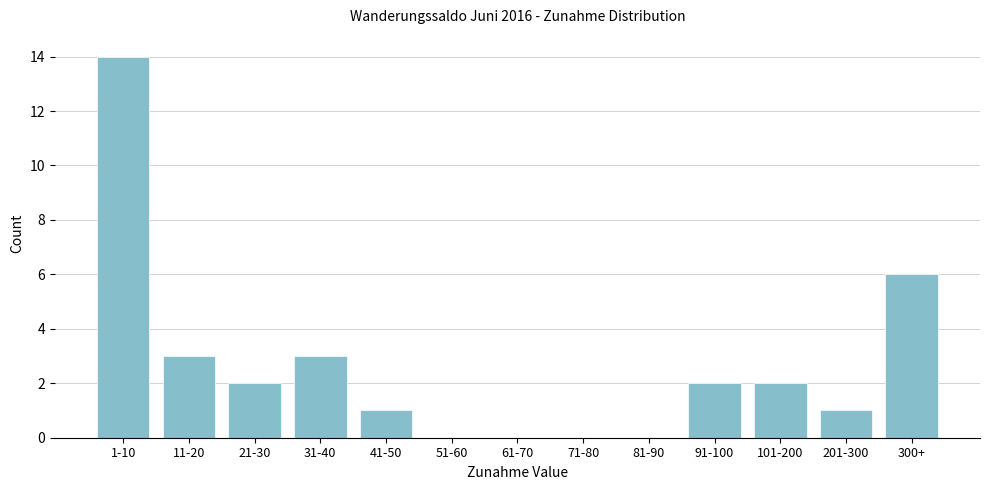

Reading left to right, list all the values displayed in this chart.

1-10=14	11-20=3	21-30=2	31-40=3	41-50=1	51-60=0	61-70=0	71-80=0	81-90=0	91-100=2	101-200=2	201-300=1	300+=6